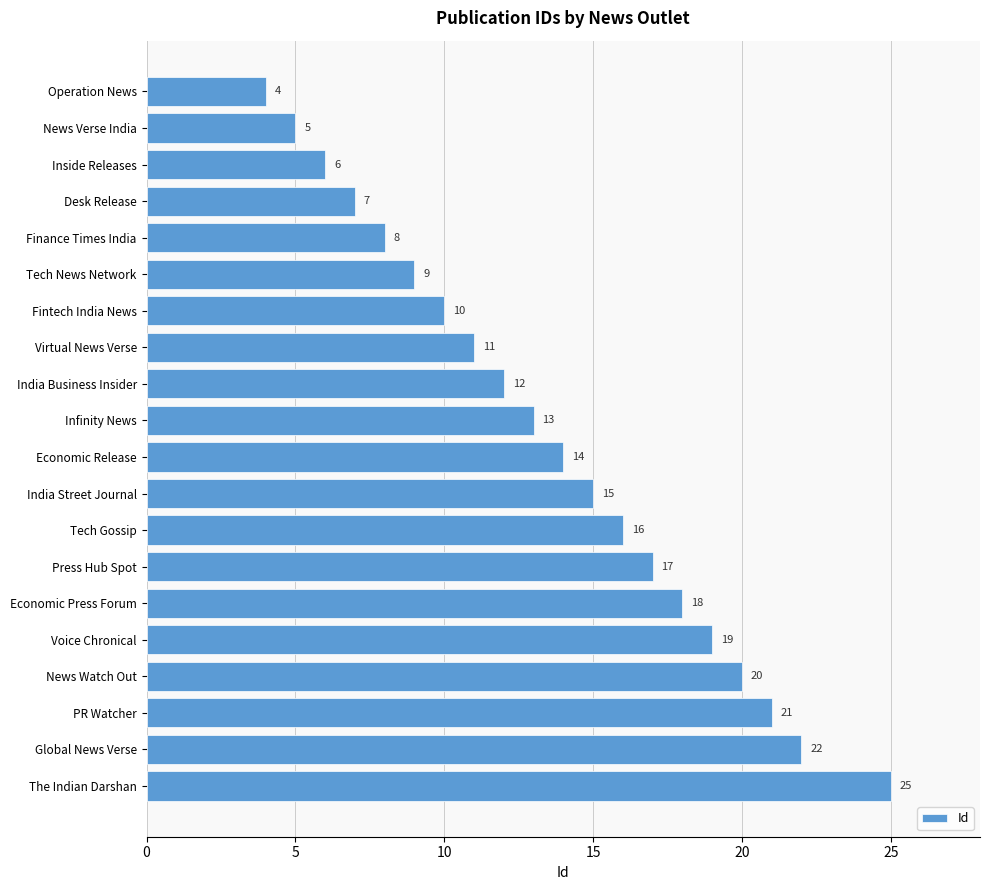

What is the sum of all values?

272